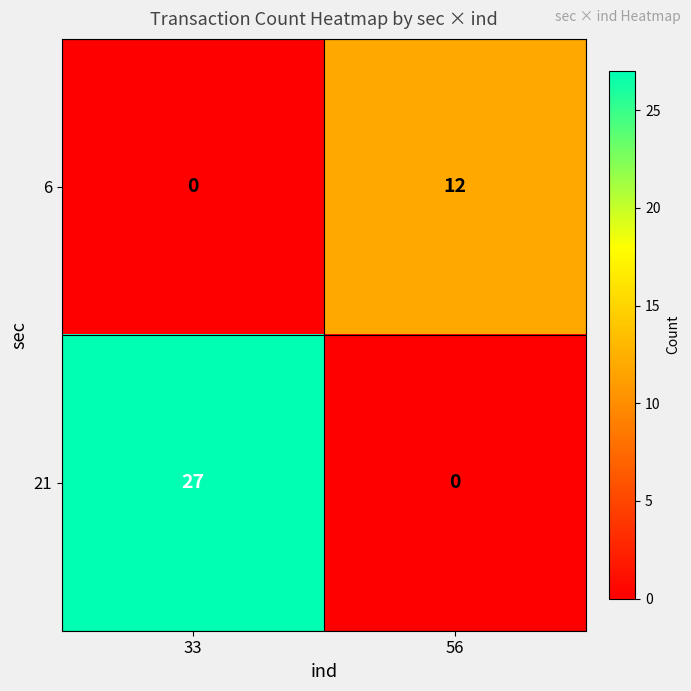

Between 33 and 56, which series saw the biggest shift?

21